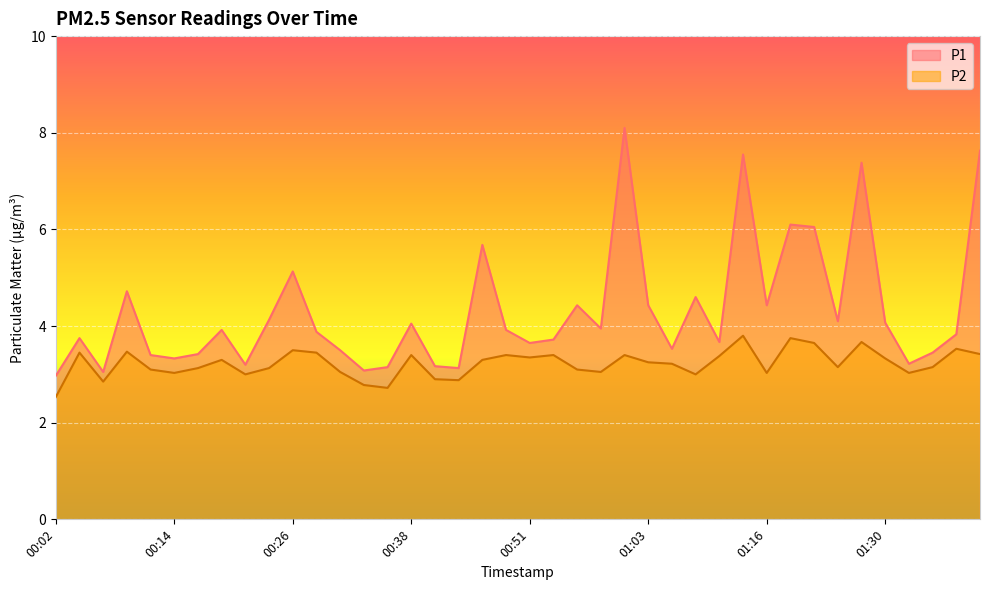

Between 00:53 and 00:04, which is larger?

00:04